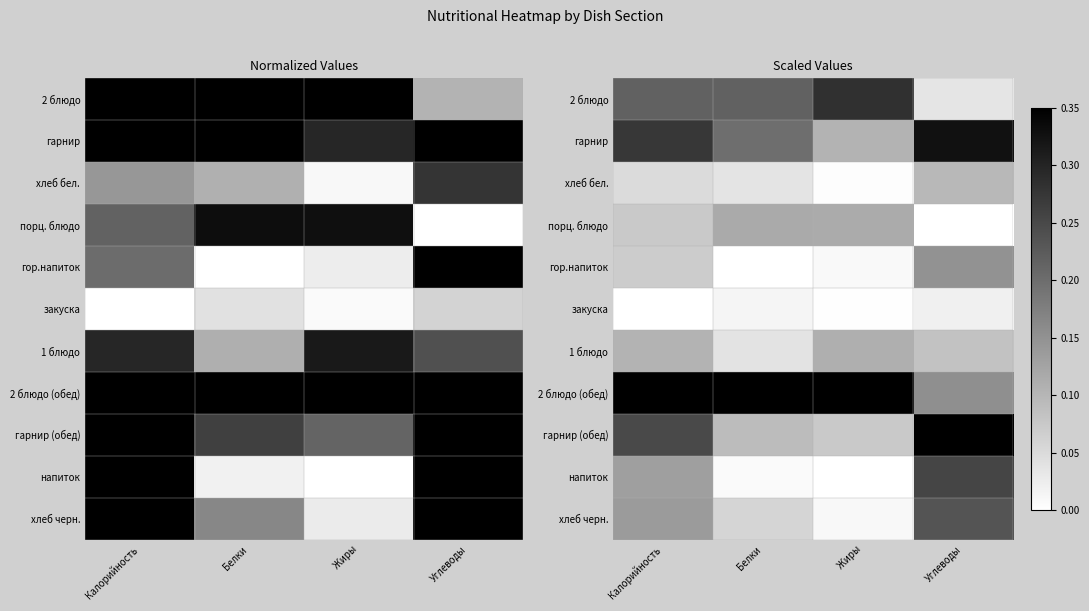

Where is хлеб бел. nearest to the value 0?

Жиры